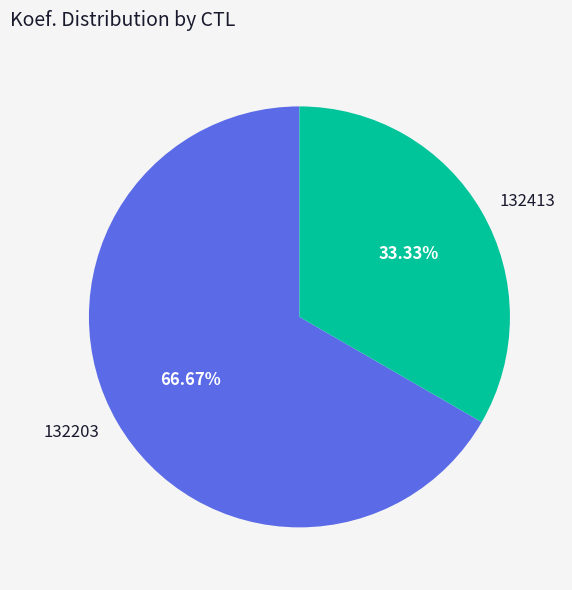

What is the ratio of the value at 132203 to the value at 132413?

2.0